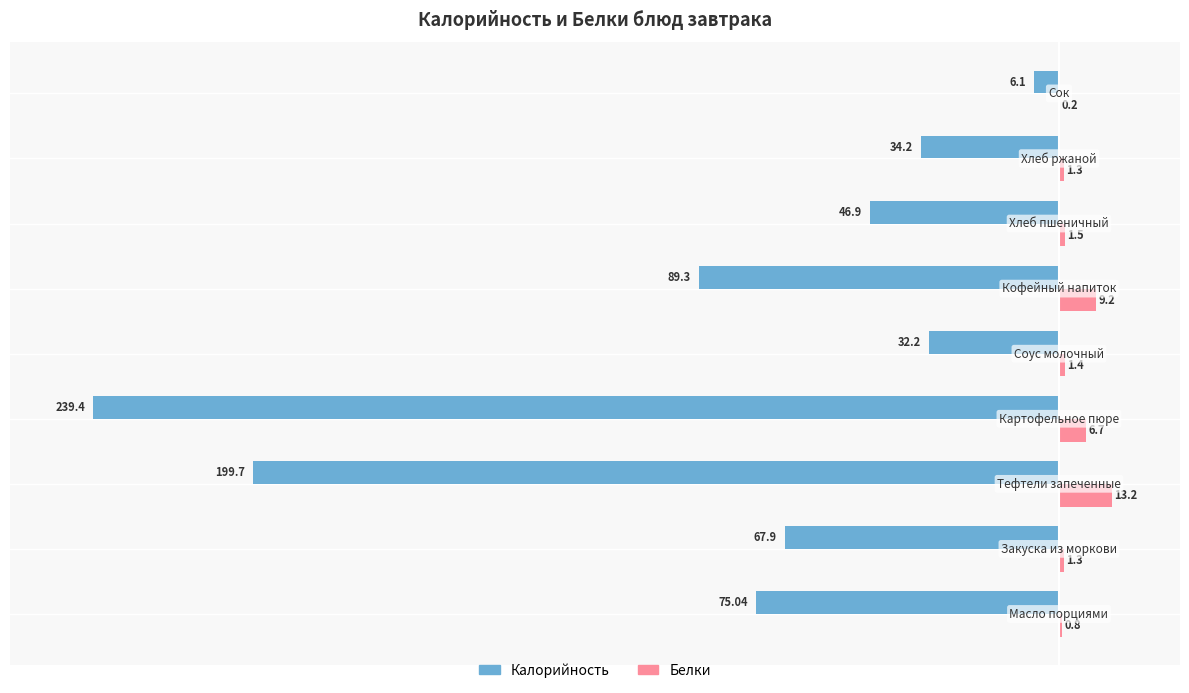

What are all the series names shown in the legend?

Калорийность, Белки